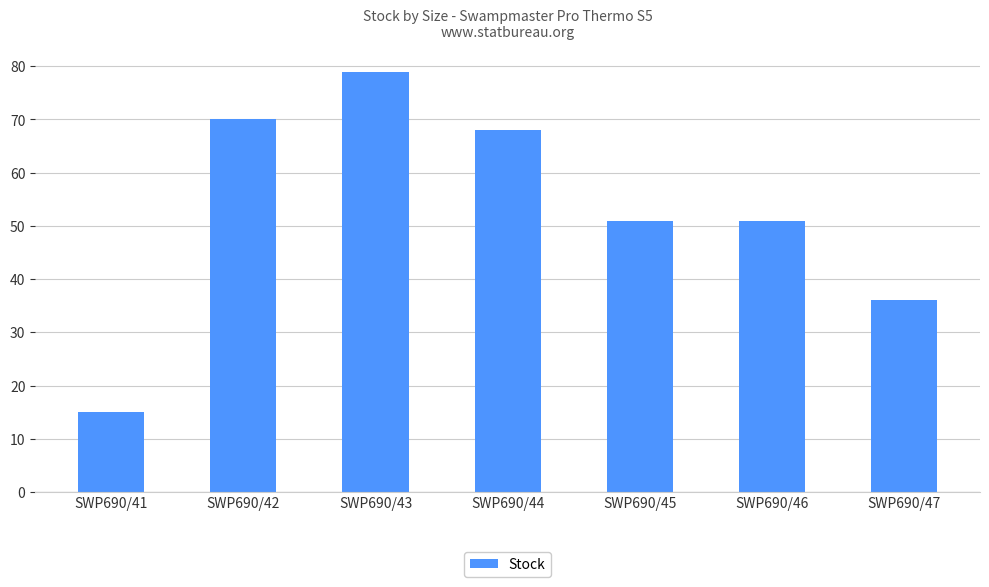

What is the average value?

53